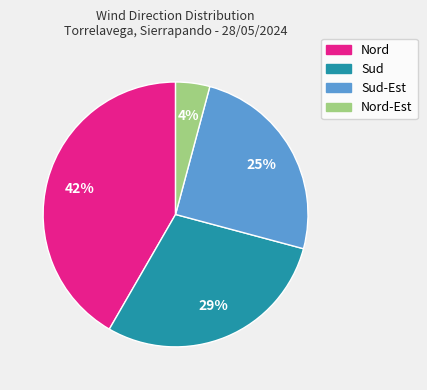

Count the number of slices in the pie.

4